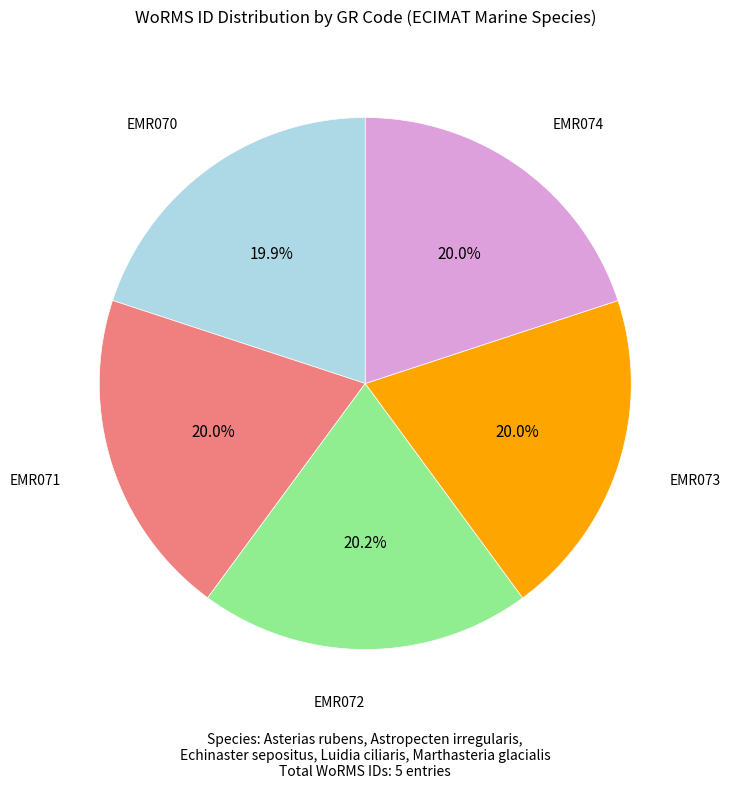

Is there any slice that represents more than half of the pie?

No